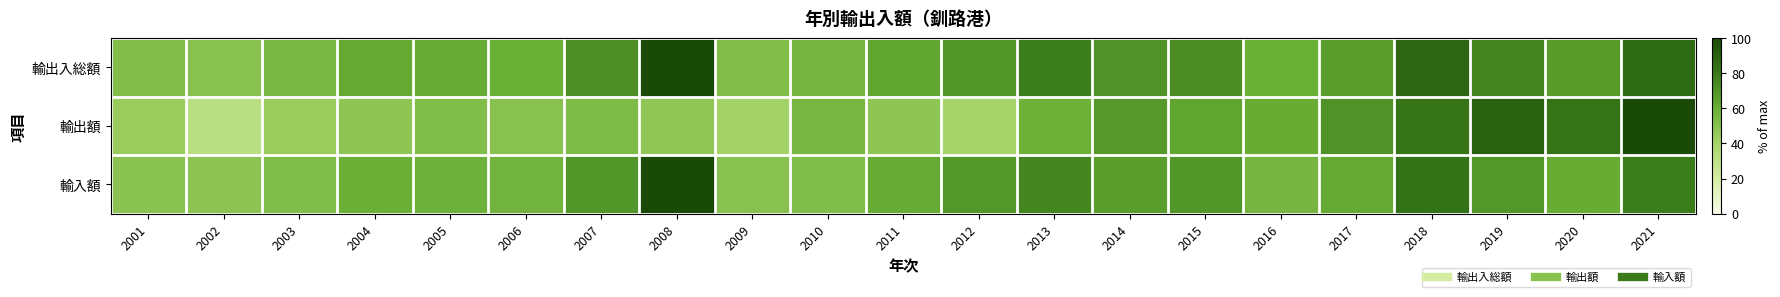

Reading left to right, list all the values displayed in this chart.

輸出入総額: 2001=52.1	2002=50.0	2003=54.6	2004=61.9	2005=61.1	2006=60.0	2007=71.8	2008=100.0	2009=52.3	2010=56.0	2011=63.3	2012=69.8	2013=78.3	2014=70.6	2015=72.6	2016=60.0	2017=66.4	2018=87.9	2019=75.4	2020=66.9	2021=86.0
輸出額: 2001=44.7	2002=31.5	2003=44.8	2004=48.1	2005=52.5	2006=50.1	2007=53.4	2008=47.8	2009=41.3	2010=55.2	2011=48.2	2012=40.5	2013=58.8	2014=68.2	2015=63.5	2016=60.7	2017=70.5	2018=82.1	2019=89.9	2020=82.8	2021=100.0
輸入額: 2001=49.8	2002=49.1	2003=52.4	2004=59.7	2005=58.3	2006=57.5	2007=69.6	2008=100.0	2009=50.4	2010=52.7	2011=61.2	2012=69.0	2013=75.7	2014=66.5	2015=69.2	2016=56.2	2017=61.9	2018=83.2	2019=69.1	2020=60.9	2021=79.0